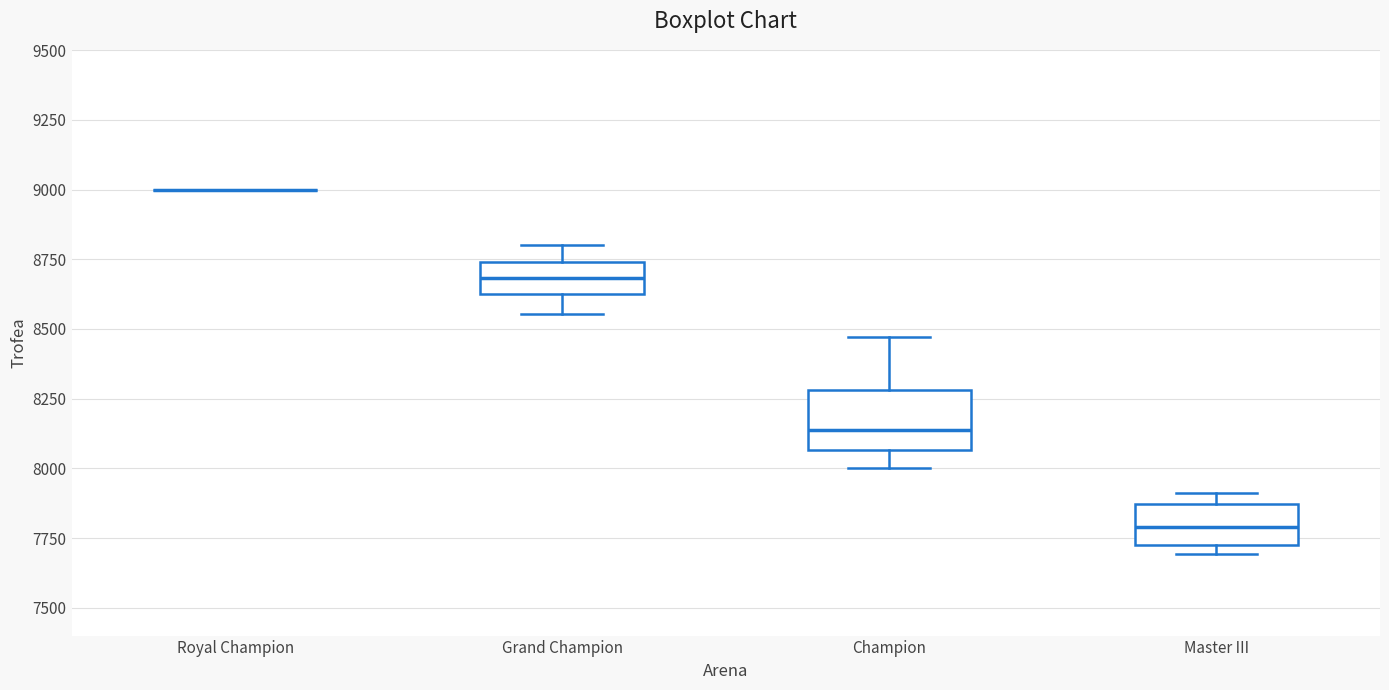

Comparing the boxes themselves (not the whiskers), which one is the tallest?

Champion